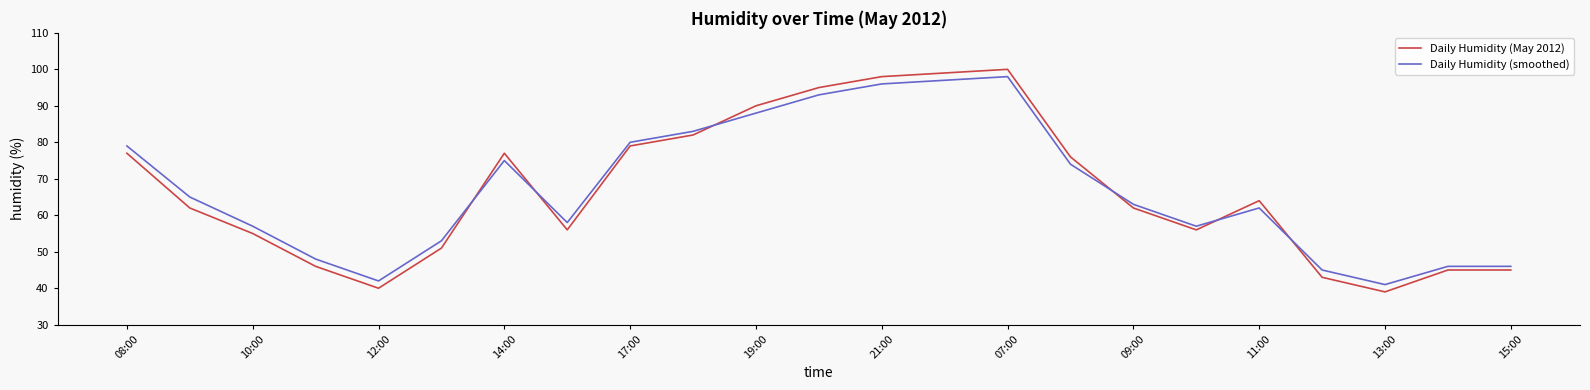

True or false: Daily Humidity (smoothed) and Daily Humidity (May 2012) intersect in this chart.

True